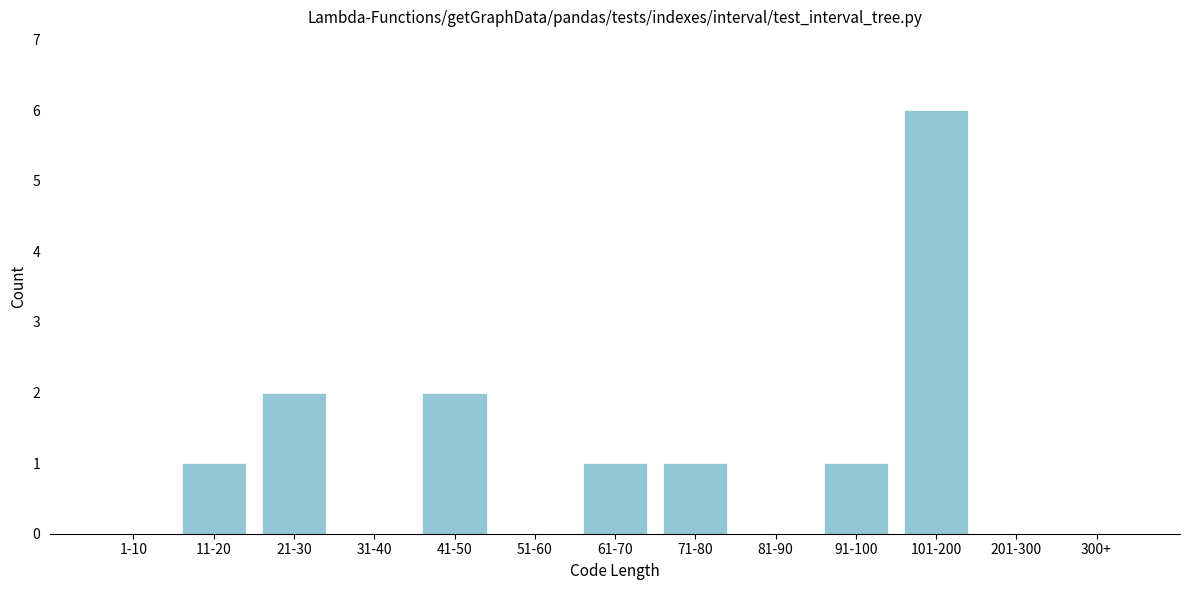

Reading left to right, transcribe all the data shown in this chart.

1-10=0	11-20=1	21-30=2	31-40=0	41-50=2	51-60=0	61-70=1	71-80=1	81-90=0	91-100=1	101-200=6	201-300=0	300+=0